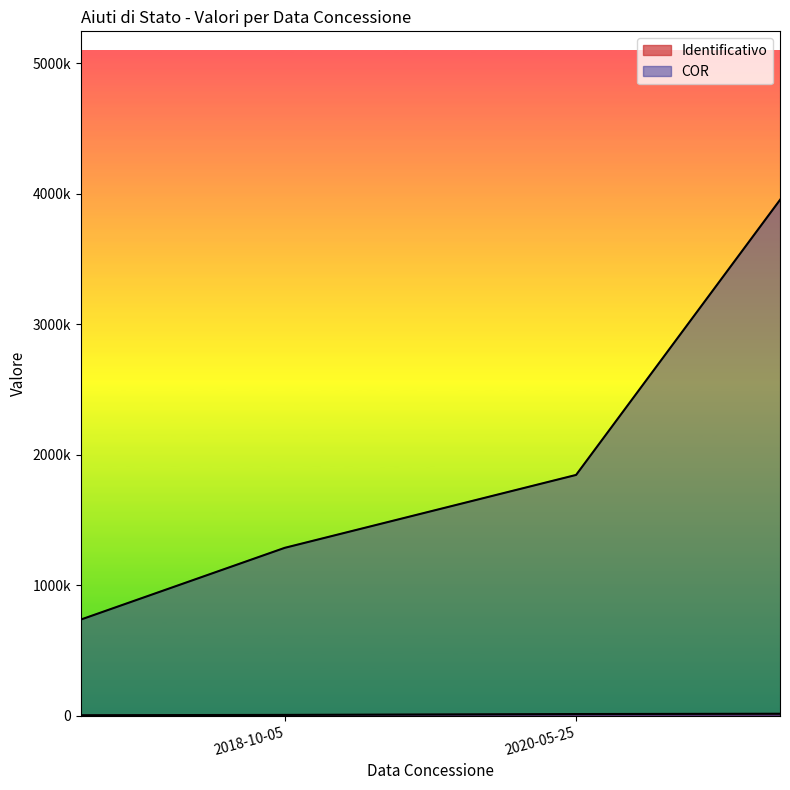

At which label is the value closest to 9278?

2018-10-05